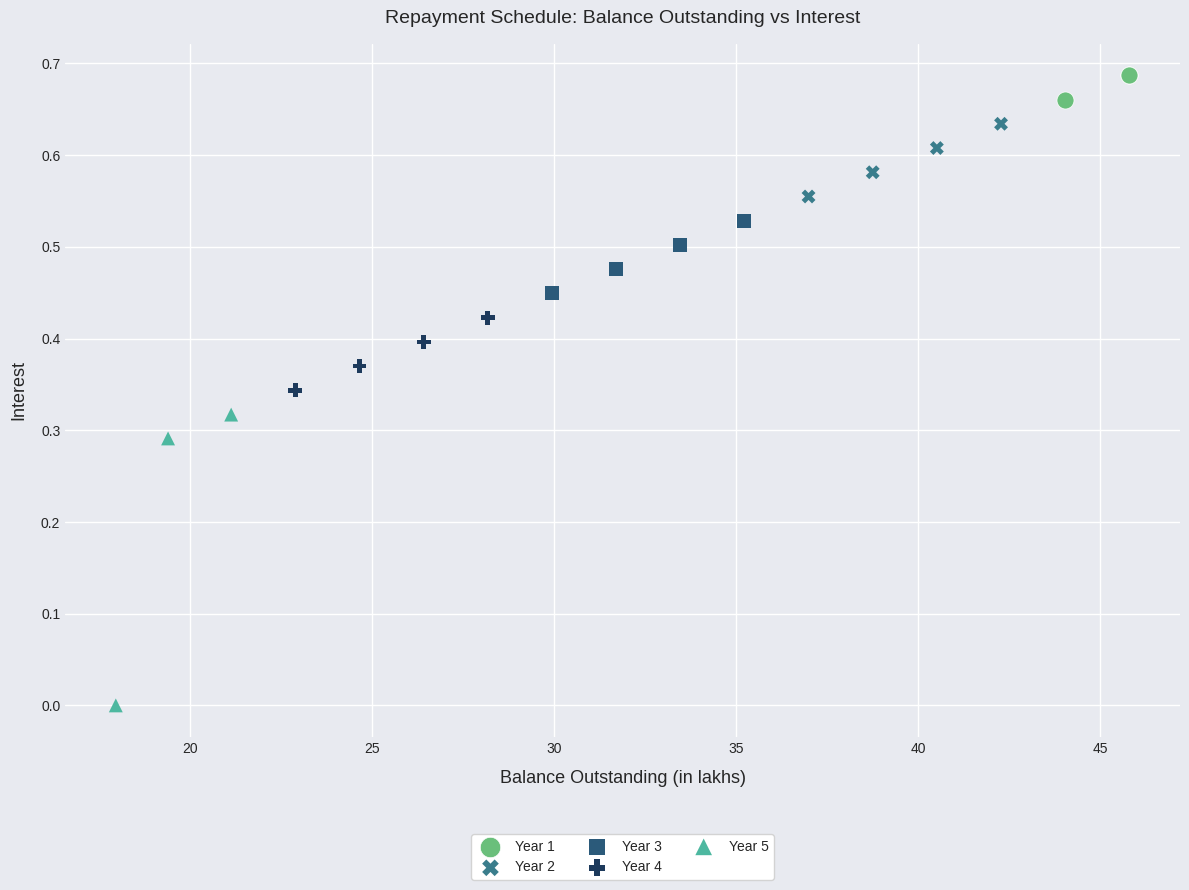

What are all the series names shown in the legend?

Year 1, Year 2, Year 3, Year 4, Year 5